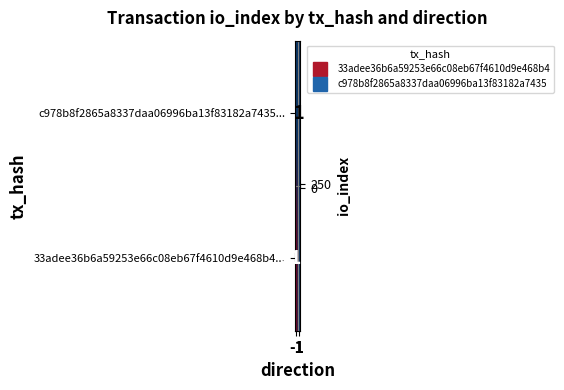

At -1, list the series in order from smallest to largest.

c978b8f2865a8337daa06996ba13f83182a7435..., 33adee36b6a59253e66c08eb67f4610d9e468b4...